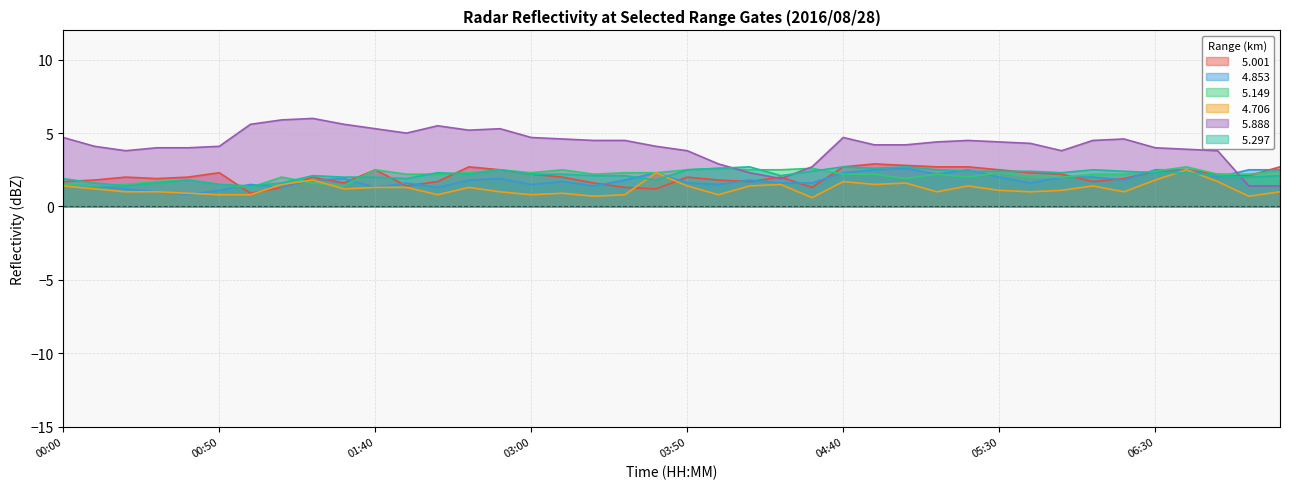

What is the label of the 27th point from the left?

04:50